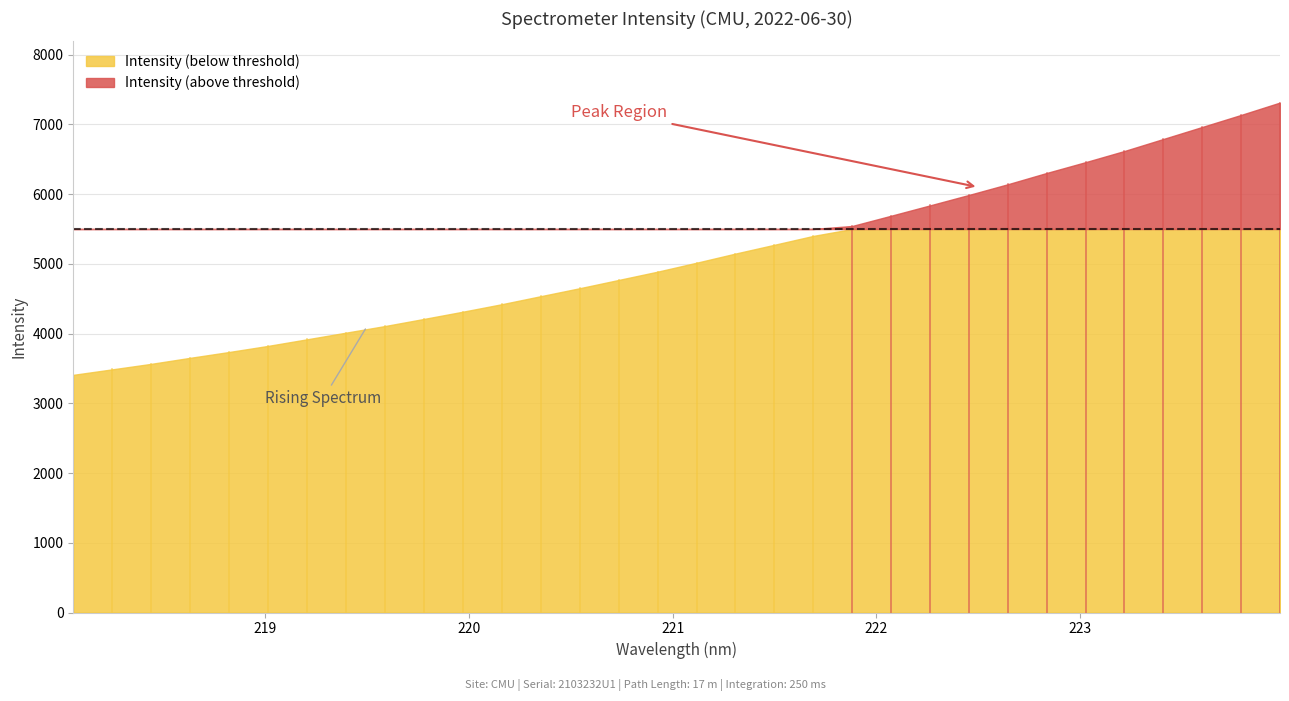

What is the change in value from 219.3979 to 220.1623?

+408.1